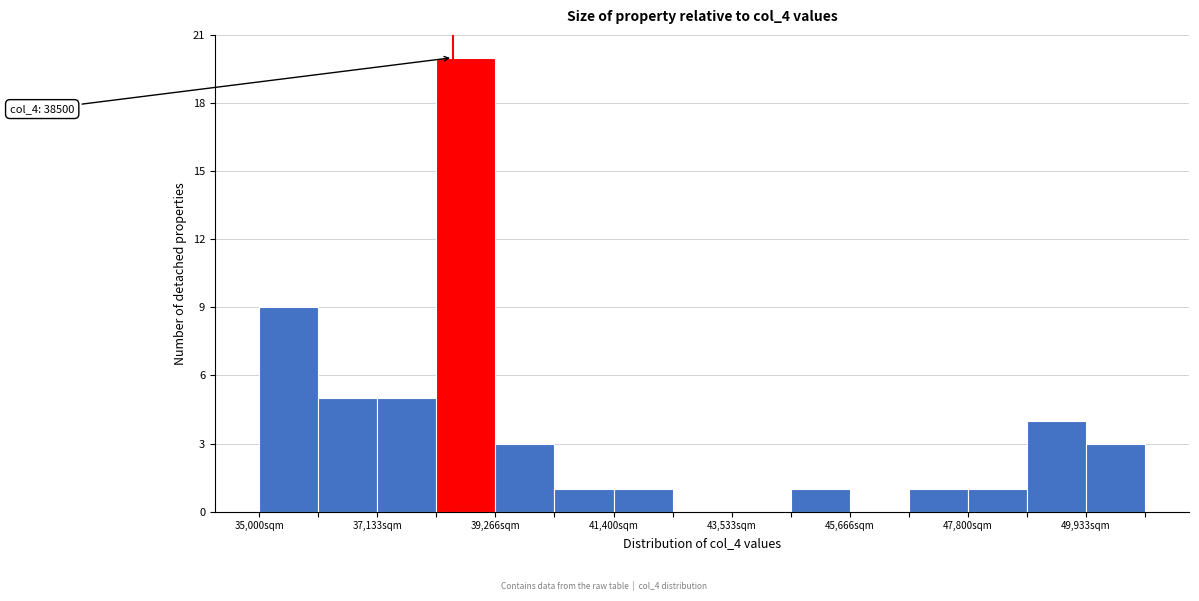

Read against the x-axis, roughly where is the centre of the tallest bar?

38500